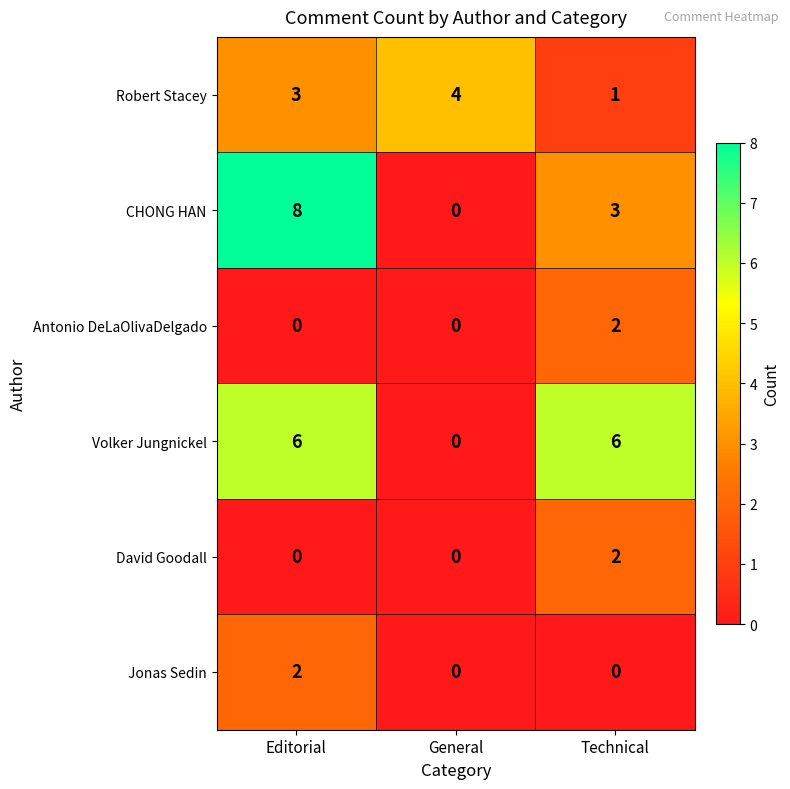

What is the sum of all CHONG HAN values?

11